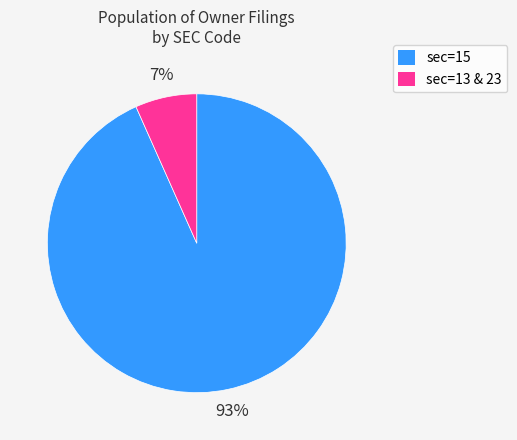

Is there any slice that represents more than half of the pie?

Yes